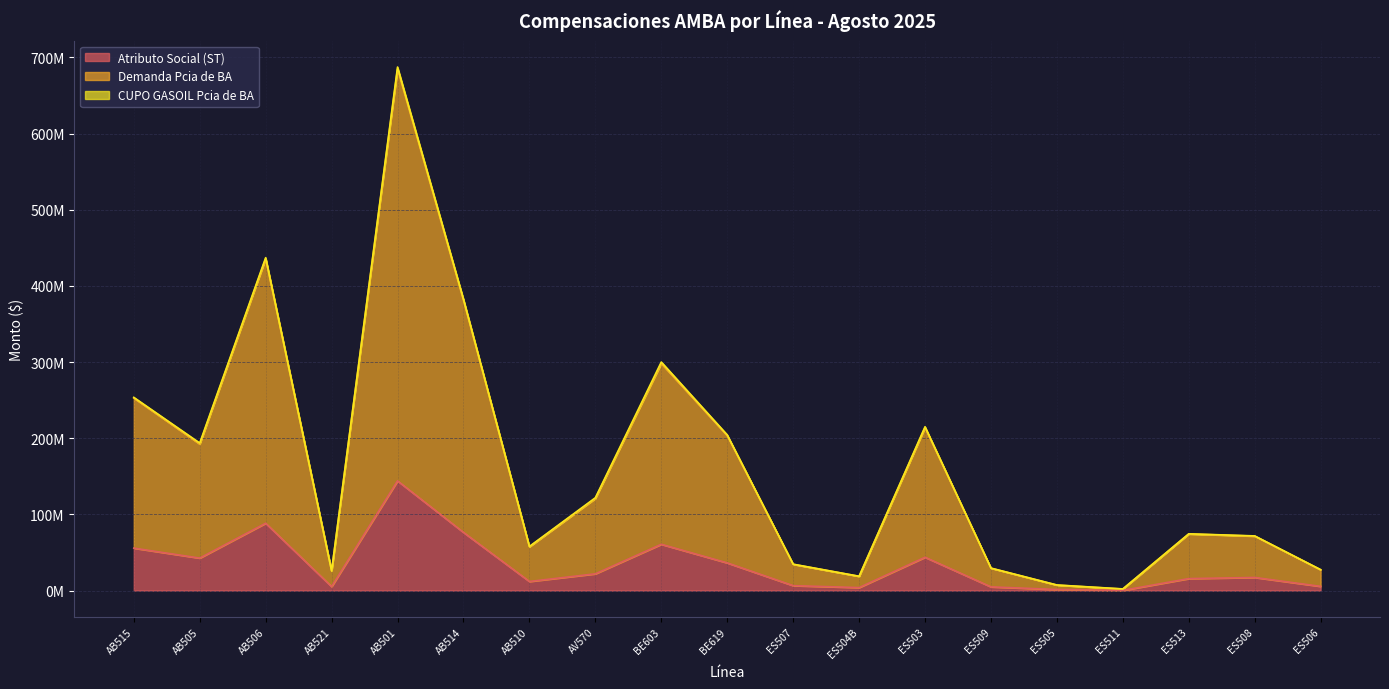

What is the total value across all series at ES507?

41120753.0